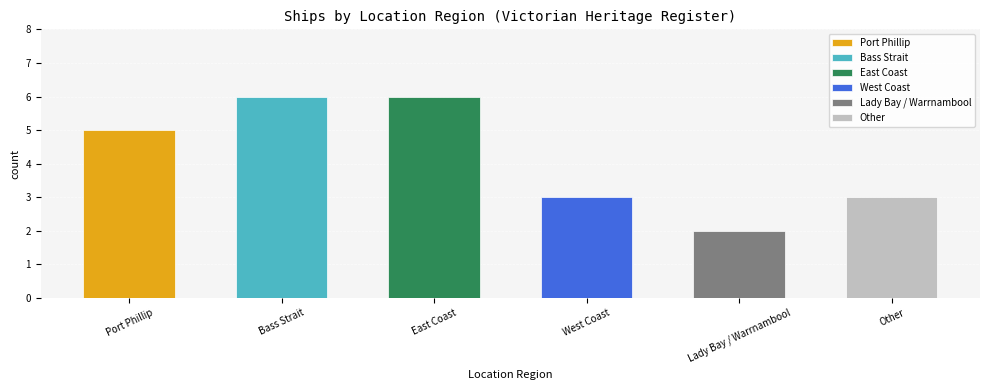

Are the bars grouped side by side (vs. stacked)?

No